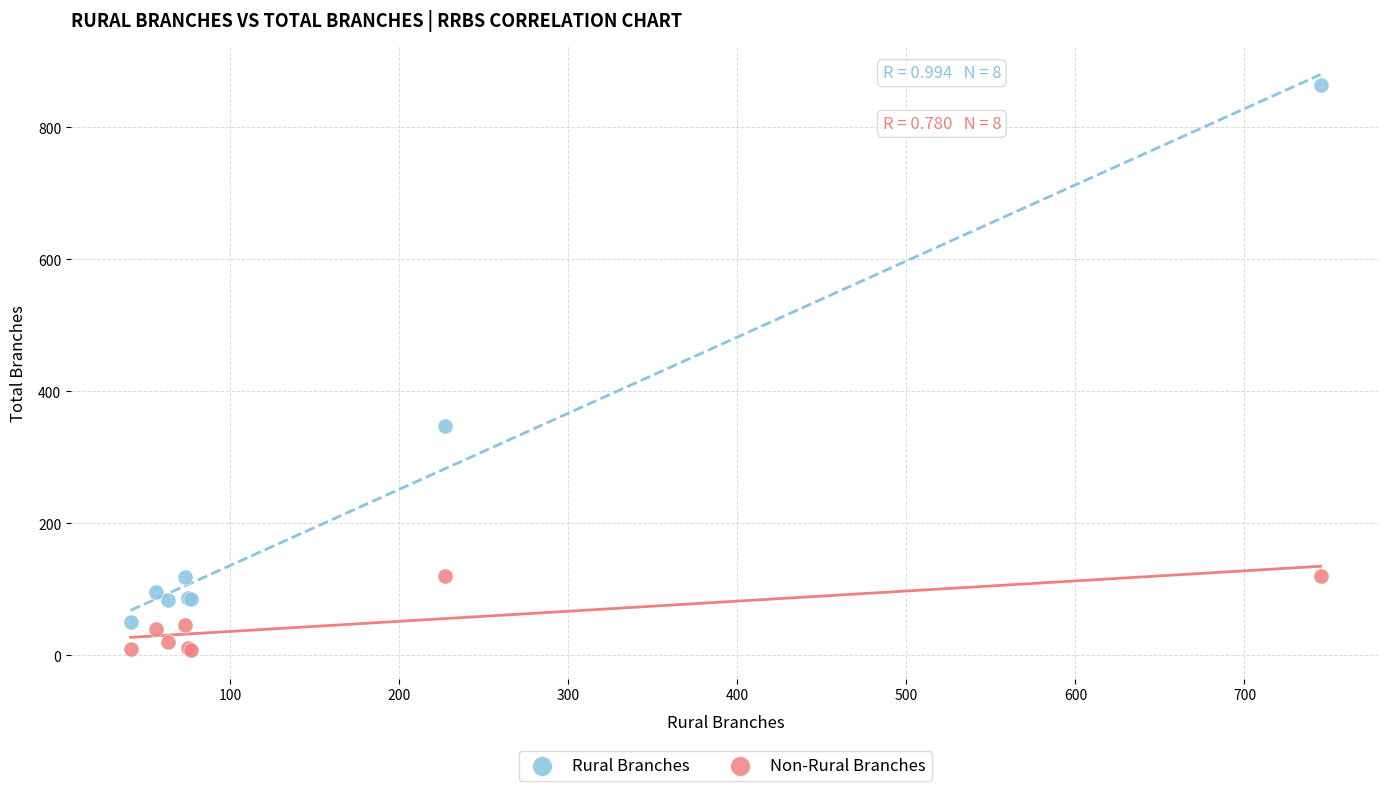

What are all the series names shown in the legend?

Rural Branches, Non-Rural Branches